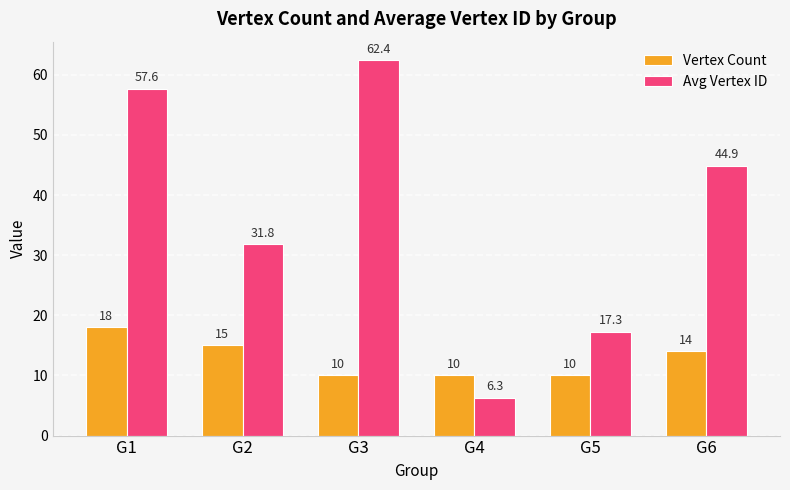

Is it true that Vertex Count equals 10.0 at G4?

True